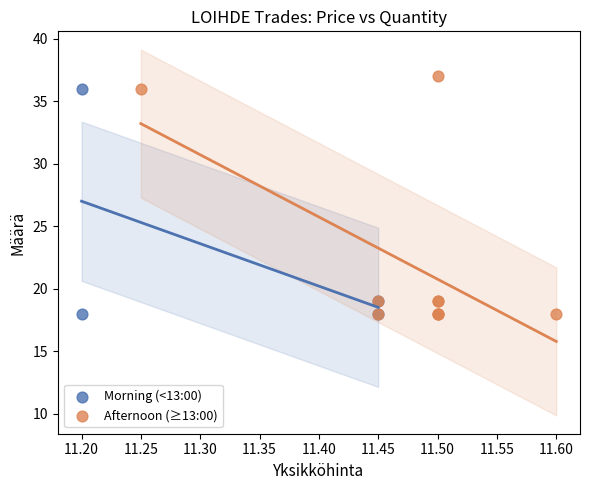

What are all the series names shown in the legend?

Morning (<13:00), Afternoon (≥13:00)